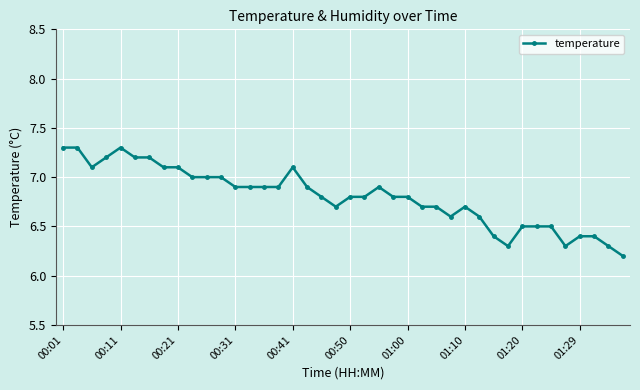

What is the minimum value shown in the chart?

6.2